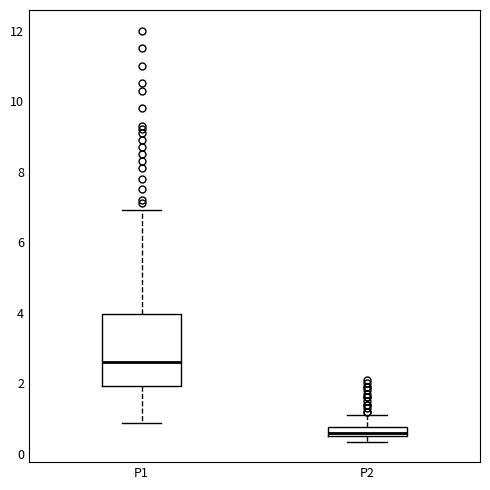

Which box has the highest median line?

P1